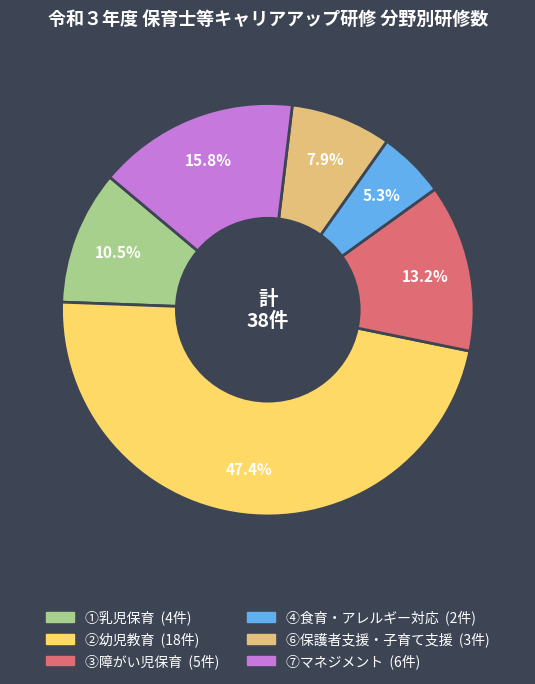

Is the sum of ⑥保護者支援・子育て支援 and ②幼児教育 greater than half?

Yes